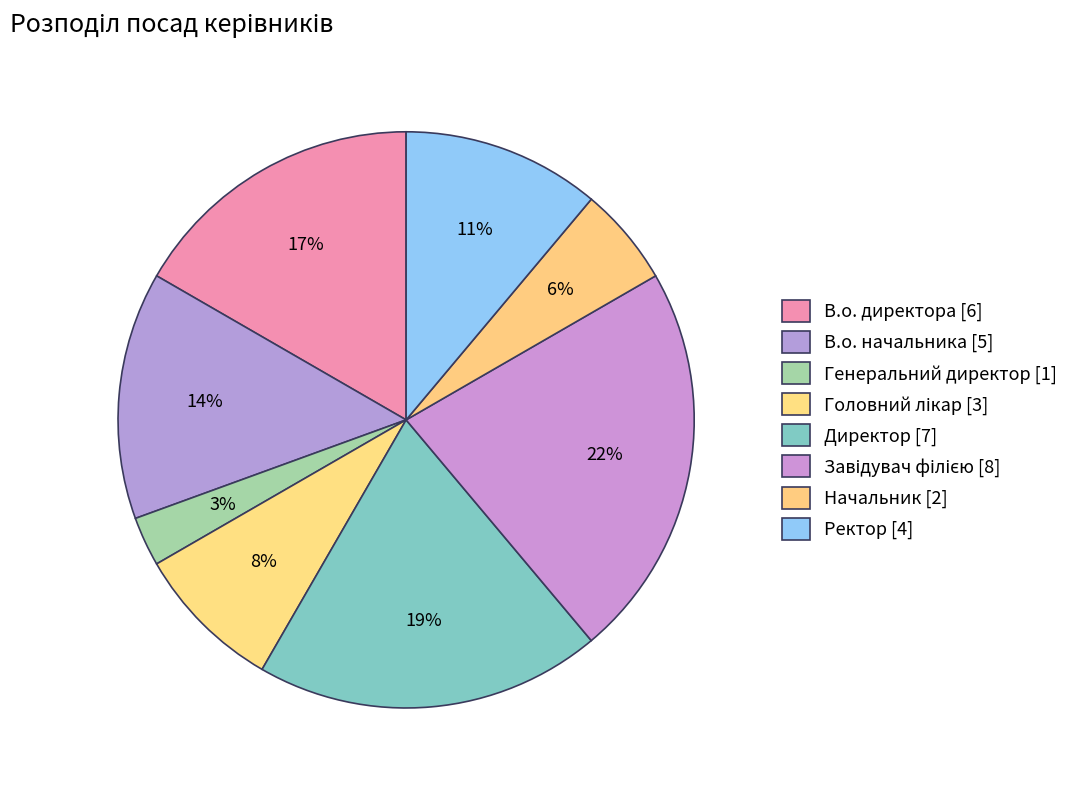

Combined, what portion of the pie is Начальник and В.о. директора?

22.2%